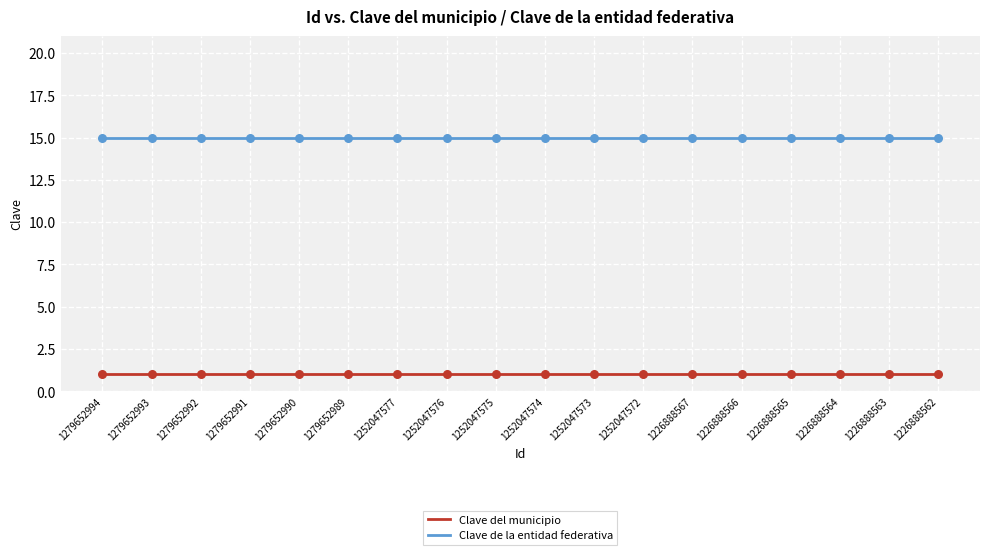

At how many categories does at least one series exceed 12?

18